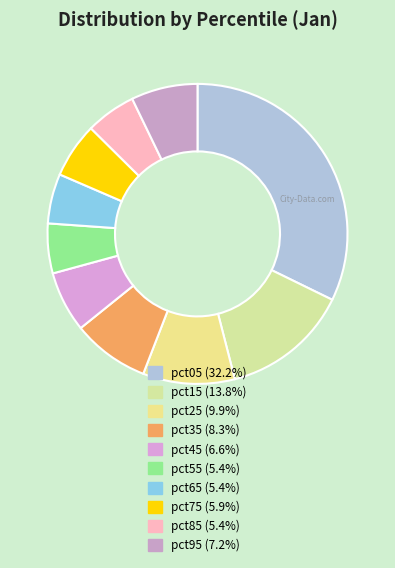

Count the number of slices in the pie.

10